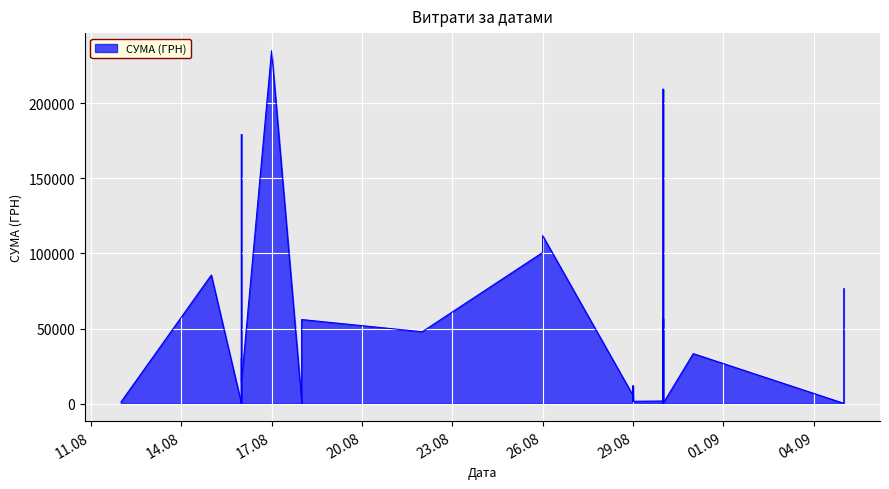

Does the chart display data point markers on the line(s)?

No